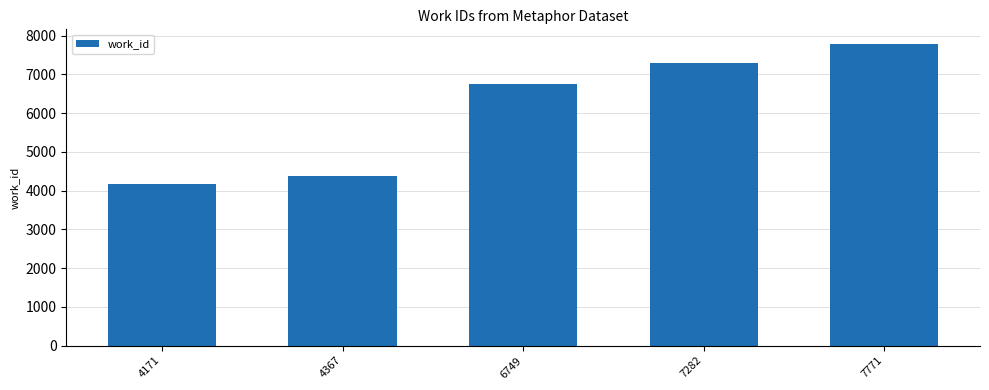

Reading left to right, what are all the values shown in this chart?

4171=4171	4367=4367	6749=6749	7282=7282	7771=7771